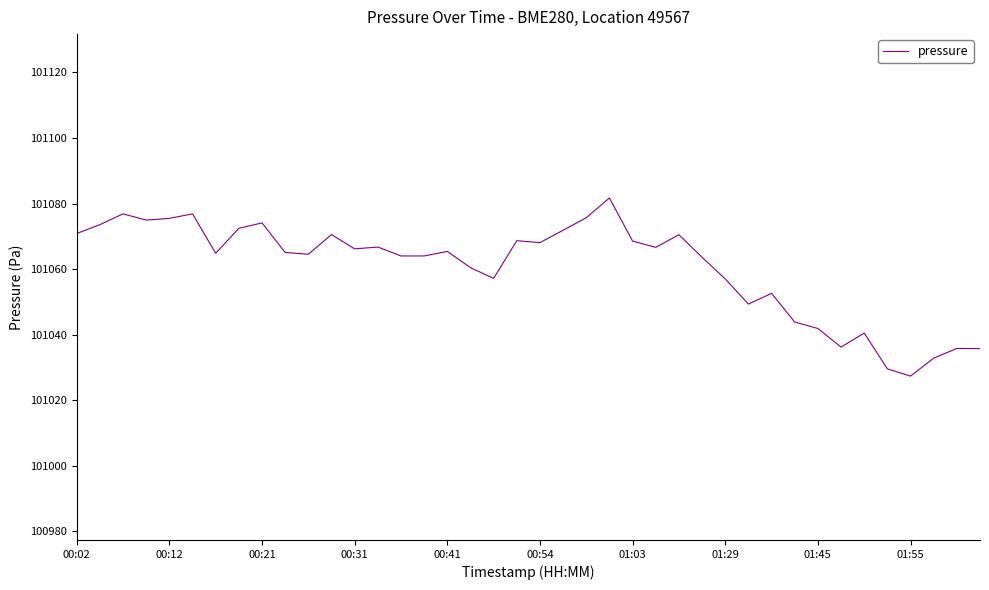

What is the smallest value displayed?

101027.3